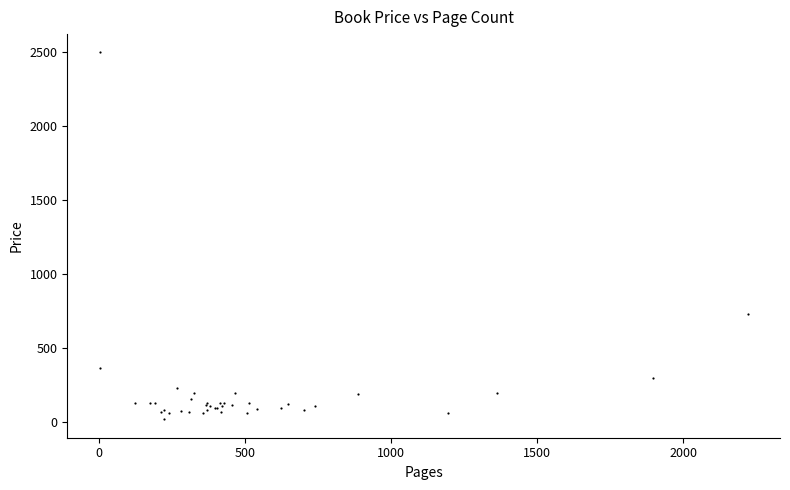

What Y value in the scatter plot is closest to 1259?

735.0